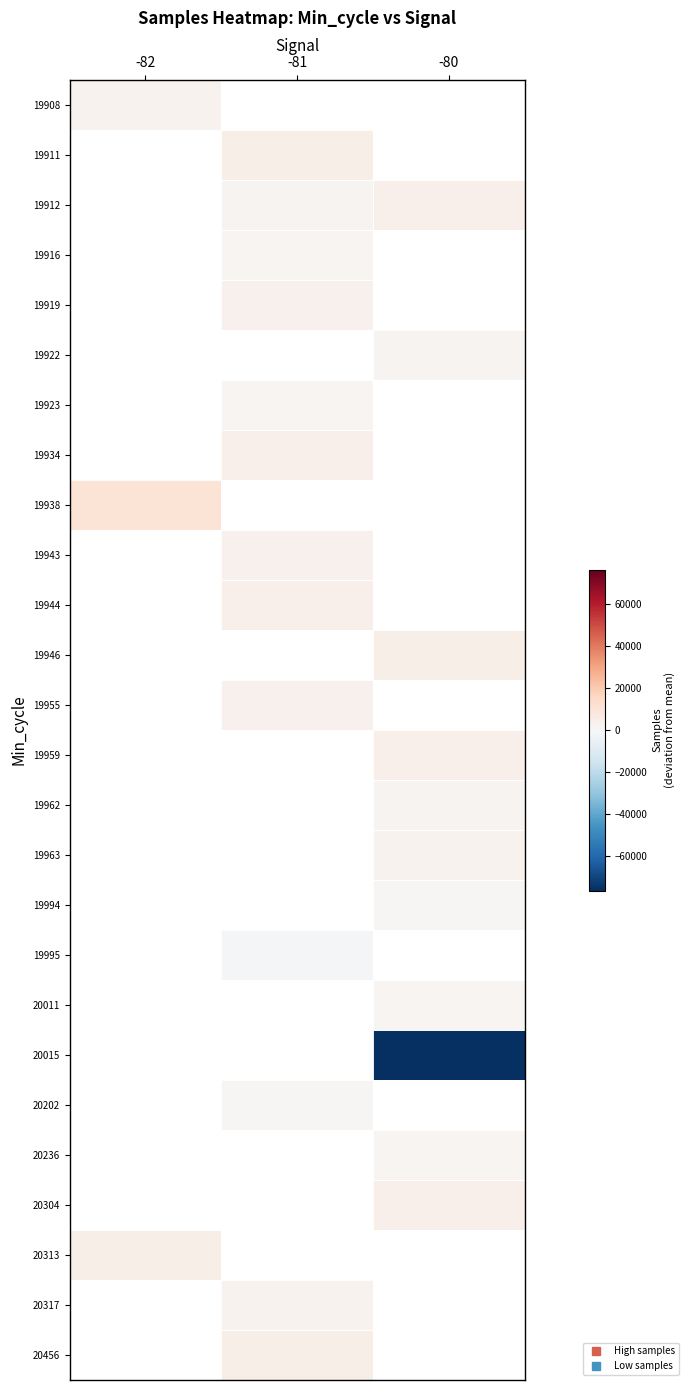

Rank the series by their maximum value, from lowest to highest.

19908, 19911, 19912, 19916, 19919, 19922, 19923, 19934, 19938, 19943, 19944, 19946, 19955, 19959, 19962, 19963, 19994, 19995, 20011, 20015, 20202, 20236, 20304, 20313, 20317, 20456